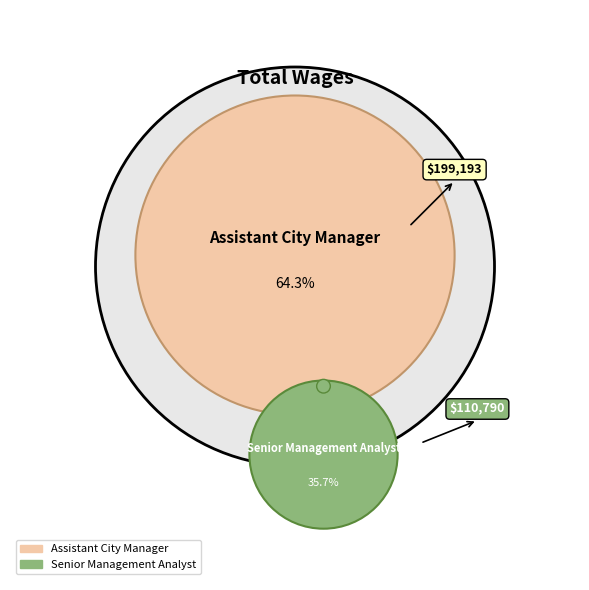

How many segments does this pie chart have?

2